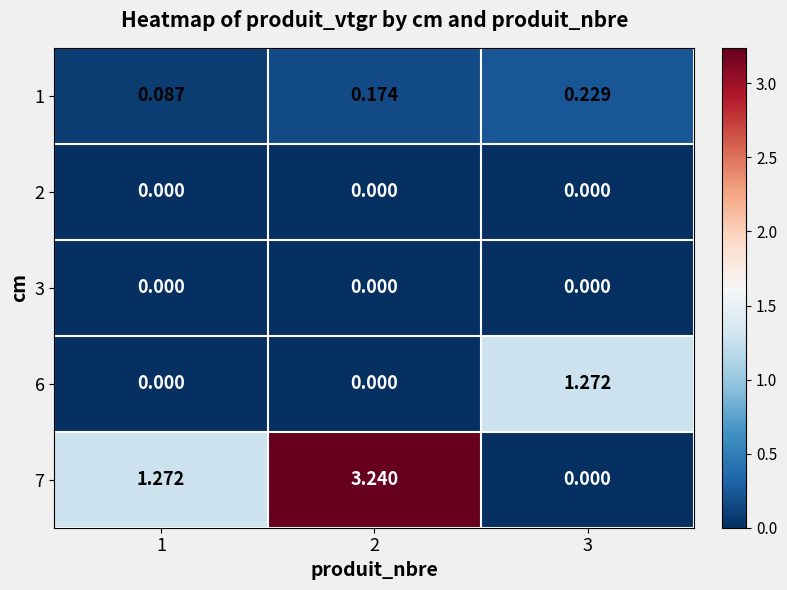

Reading right to left, list all the values displayed in this chart.

1: 3=0.2	2=0.2	1=0.1
2: 3=0.0	2=0.0	1=0.0
3: 3=0.0	2=0.0	1=0.0
6: 3=1.3	2=0.0	1=0.0
7: 3=0.0	2=3.2	1=1.3